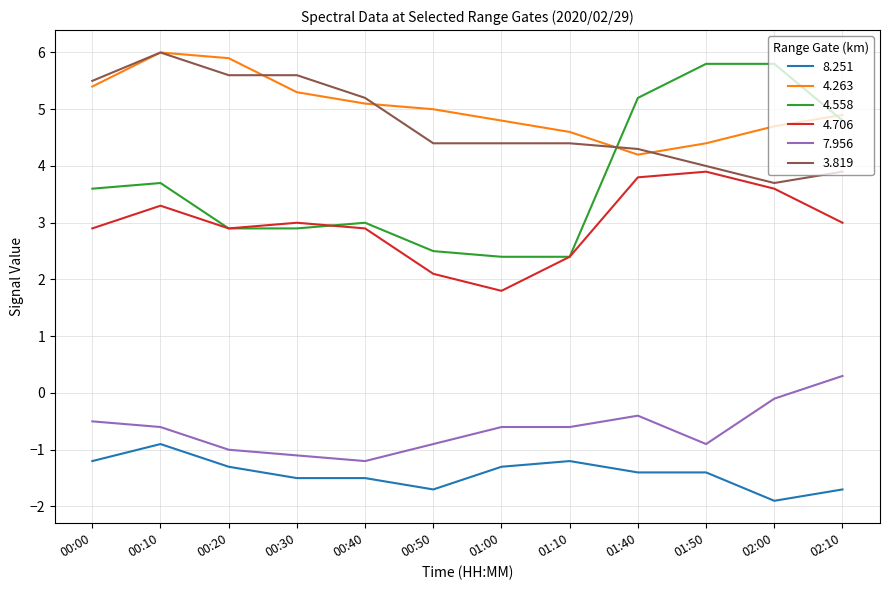

True or false: 4.558 has a value of 3.6 at 00:00.

True